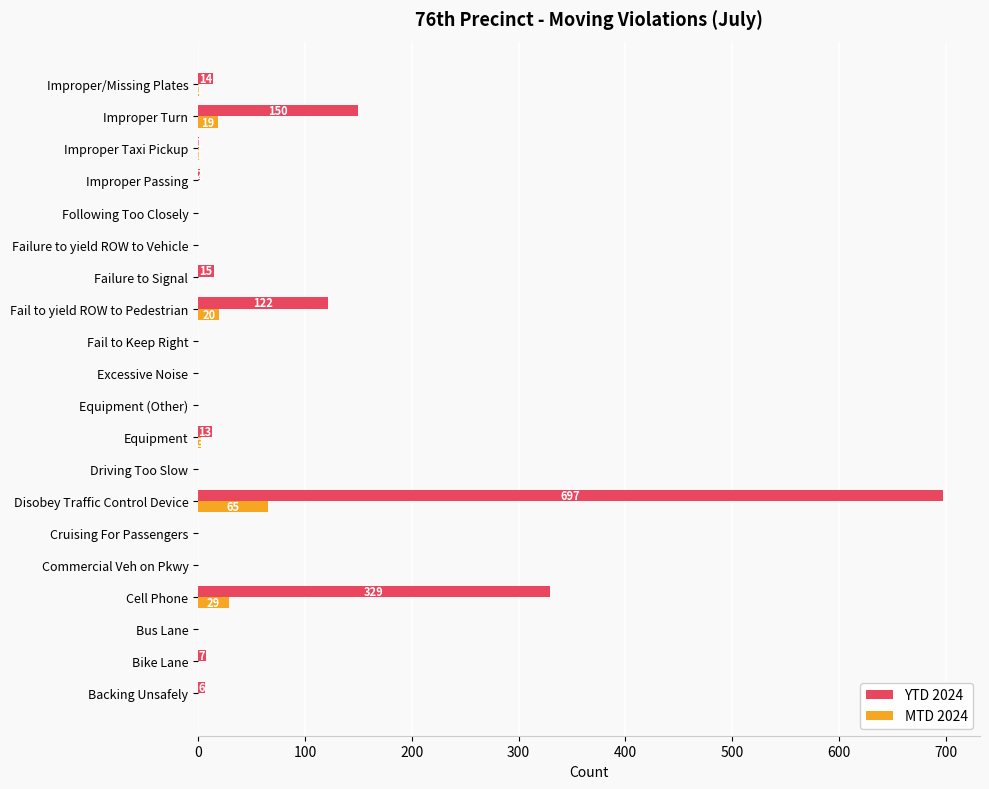

Which series has the largest range (max minus min)?

YTD 2024